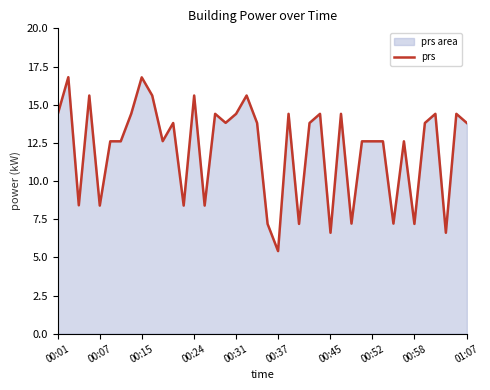

Where does the data first go above 13?

00:01